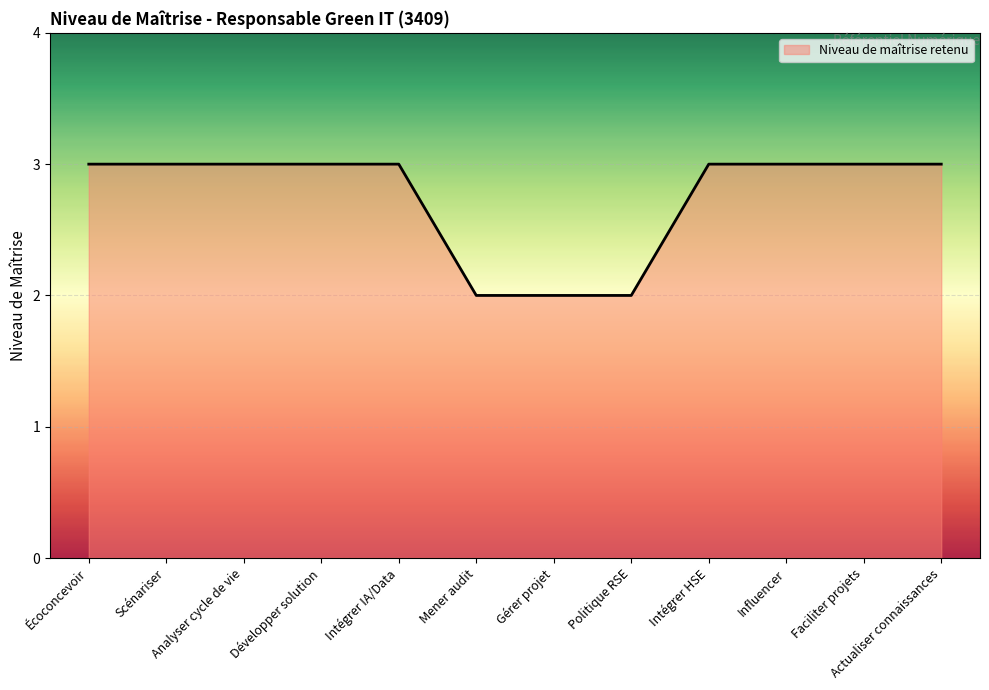

The chart shows a value of 2 at Gérer projet. True or false?

True